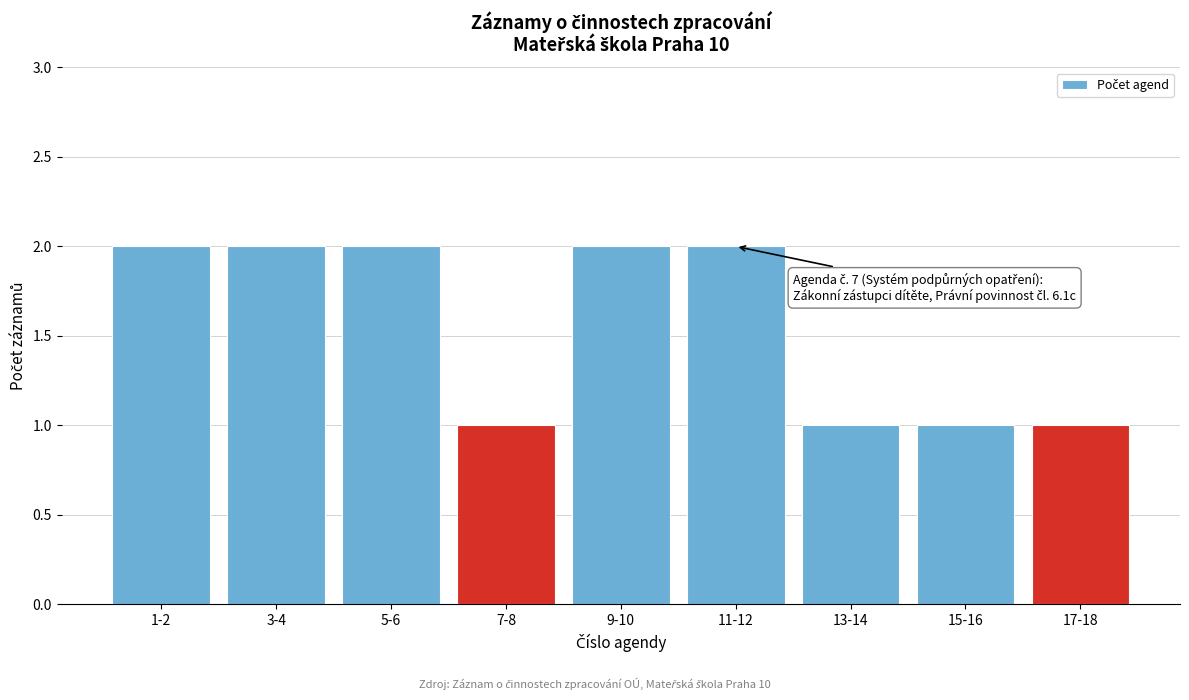

Reading left to right, extract all data points from this chart.

2	2	2	1	2	2	1	1	1